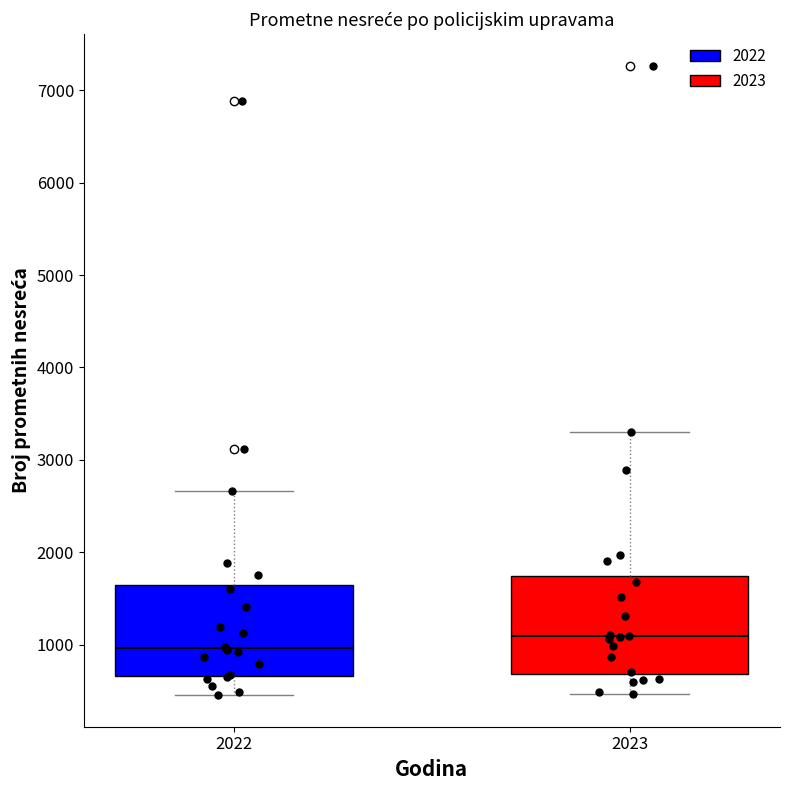

Reading left to right, read every box against the y-axis: the position of its median line, the range the box covers, and the ends of its whiskers. The values are not printed on the chart, so give them approximately, as read against the axis.

2022: median 1000, box 700 to 1600, whiskers 500 to 2700
2023: median 1100, box 700 to 1700, whiskers 500 to 3300